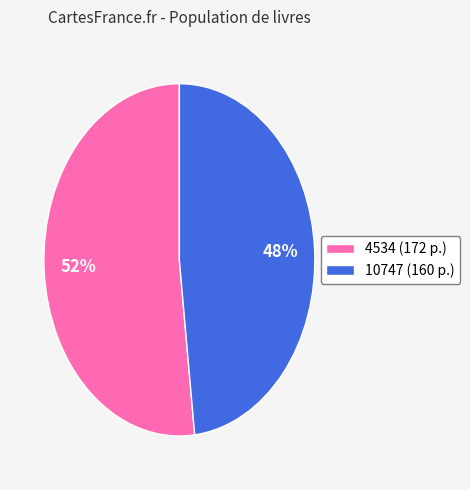

Rank the categories by value from highest to lowest.

4534, 10747